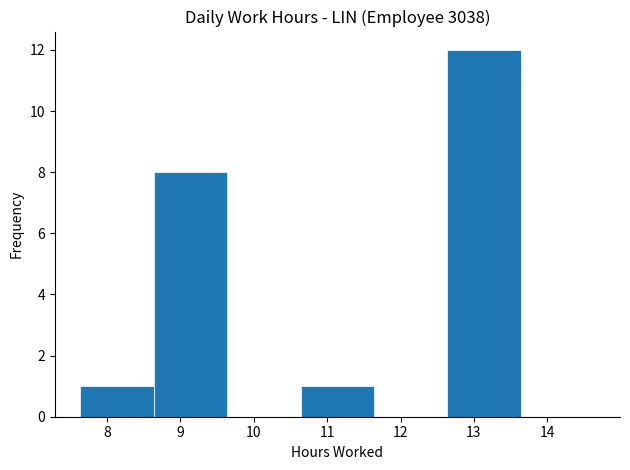

Which range on the x-axis has the tallest bar?

12.64 to 13.64